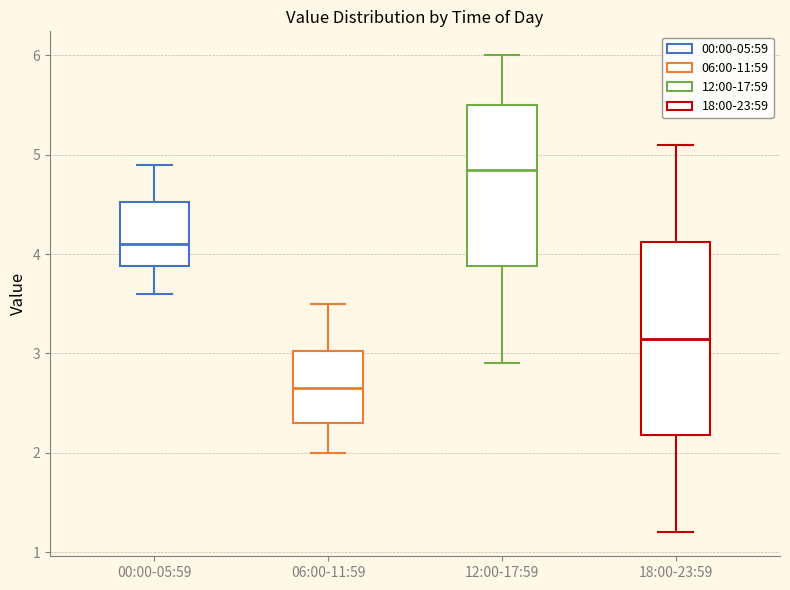

Reading left to right, read every box against the y-axis: the position of its median line, the range the box covers, and the ends of its whiskers. The values are not printed on the chart, so give them approximately, as read against the axis.

00:00-05:59: median 4.1, box 3.9 to 4.5, whiskers 3.6 to 4.9
06:00-11:59: median 2.7, box 2.3 to 3.0, whiskers 2.0 to 3.5
12:00-17:59: median 4.9, box 3.9 to 5.5, whiskers 2.9 to 6.0
18:00-23:59: median 3.2, box 2.2 to 4.1, whiskers 1.2 to 5.1